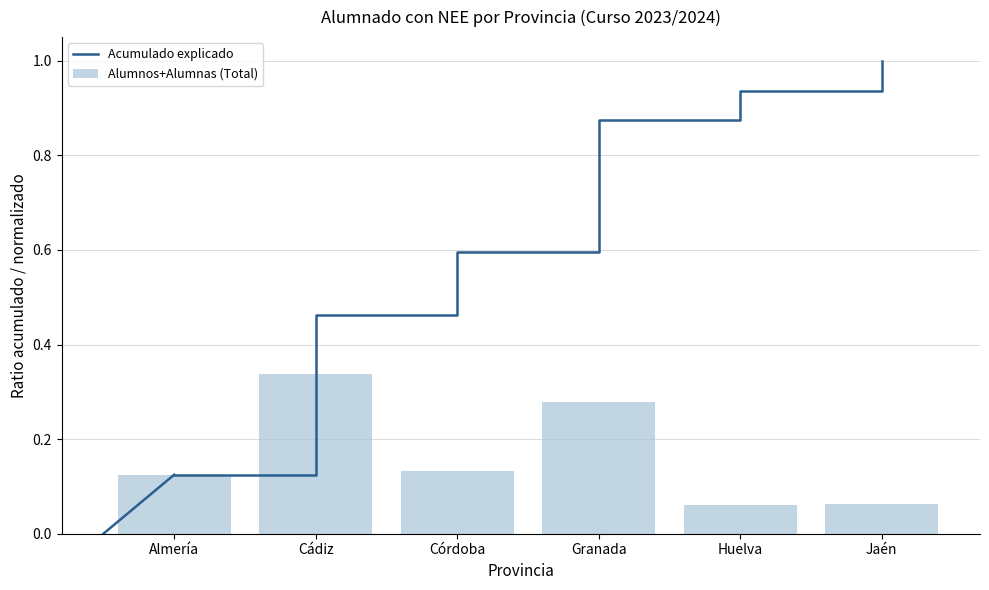

At how many categories does at least one series exceed 0?

6